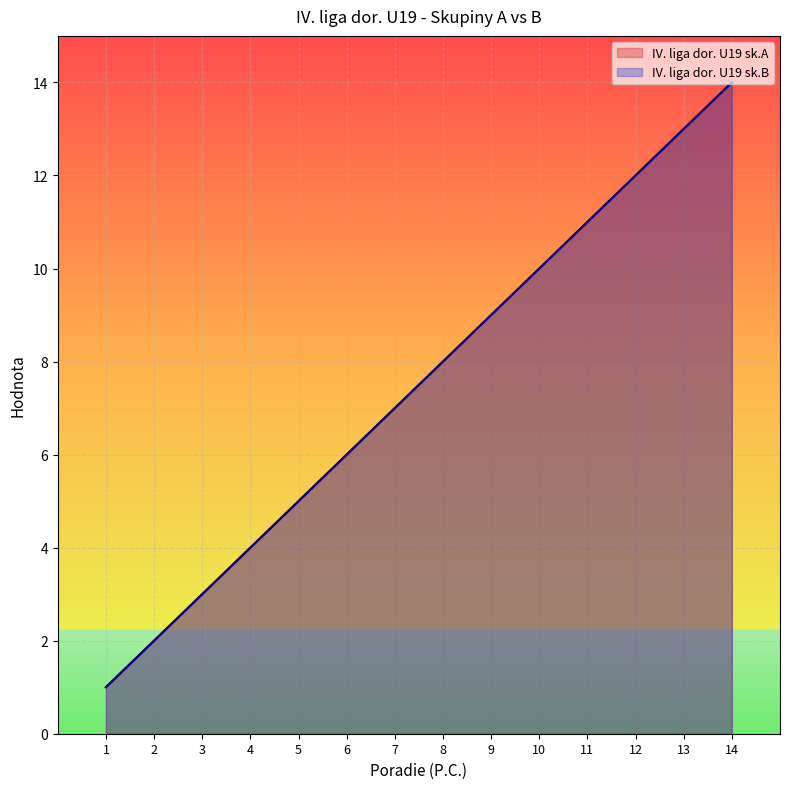

What is the value of the IV. liga dor. U19 sk.A point at the 4th from the left?

4